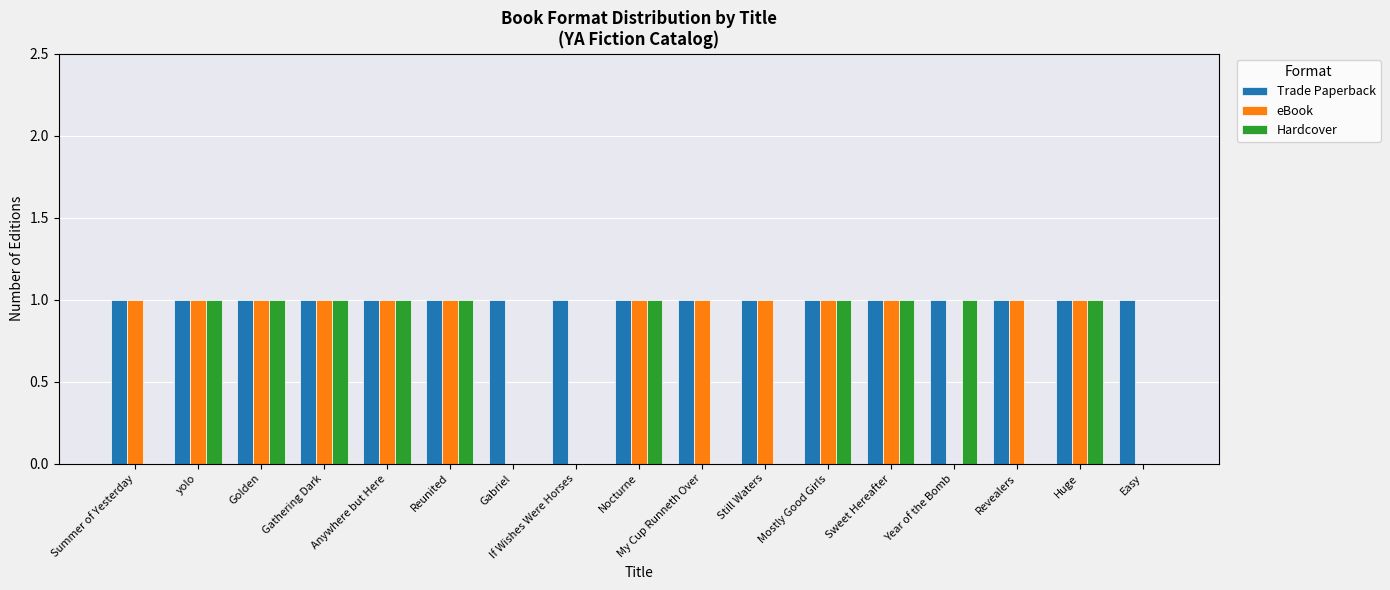

What is the sum of all eBook values?

13